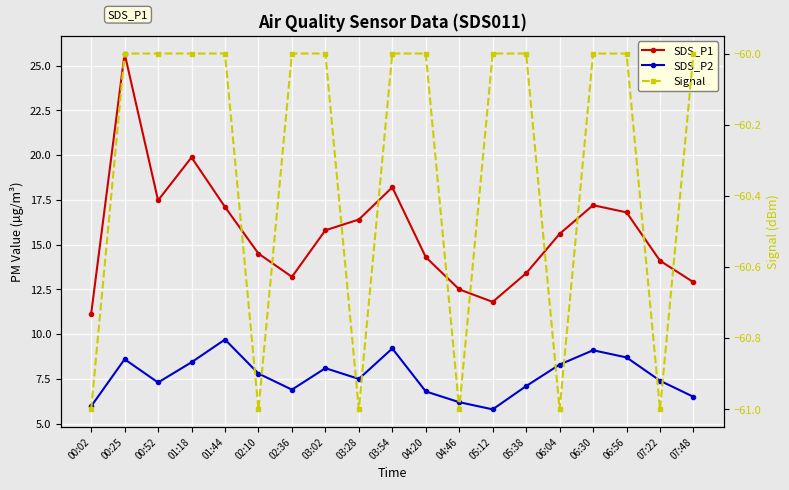

Which series has the largest total across all categories?

SDS_P1